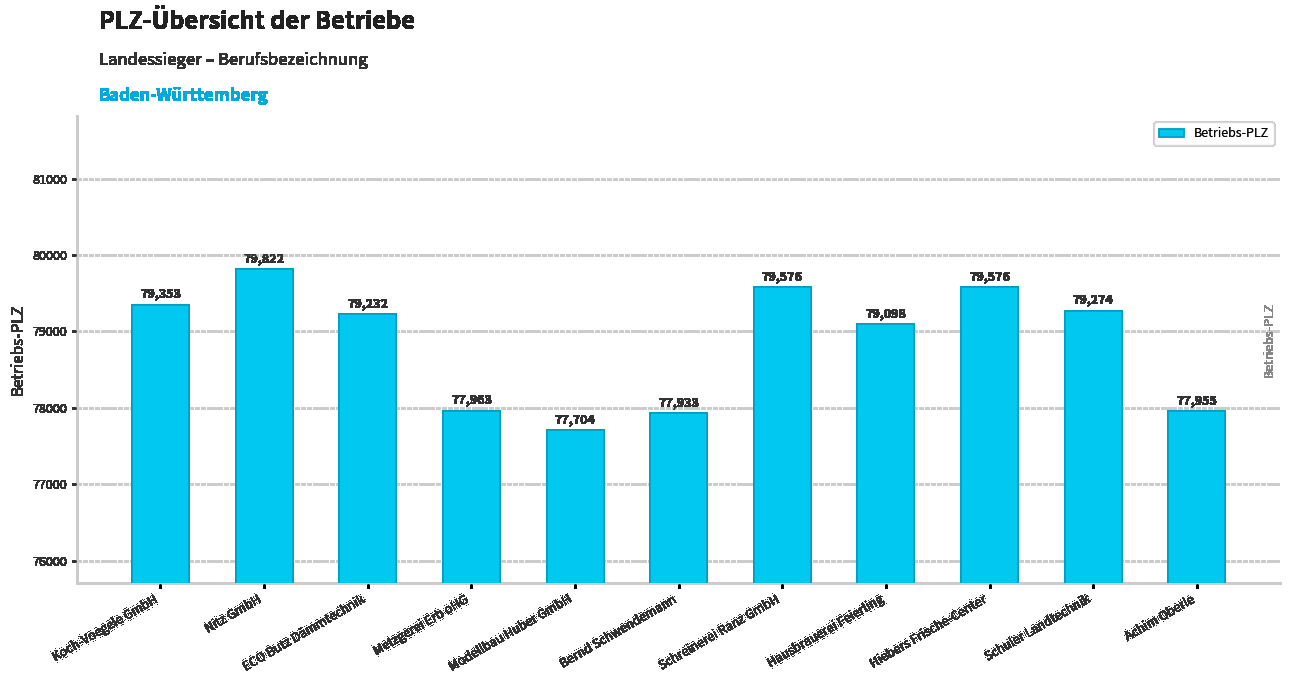

Are the bars horizontal?

No